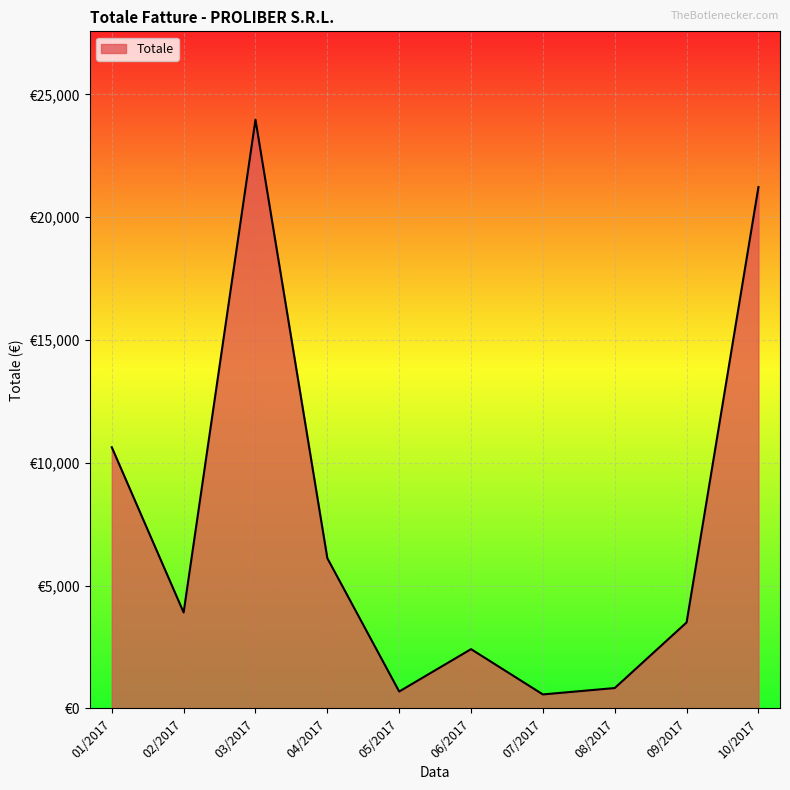

Does the chart display data point markers on the line(s)?

No